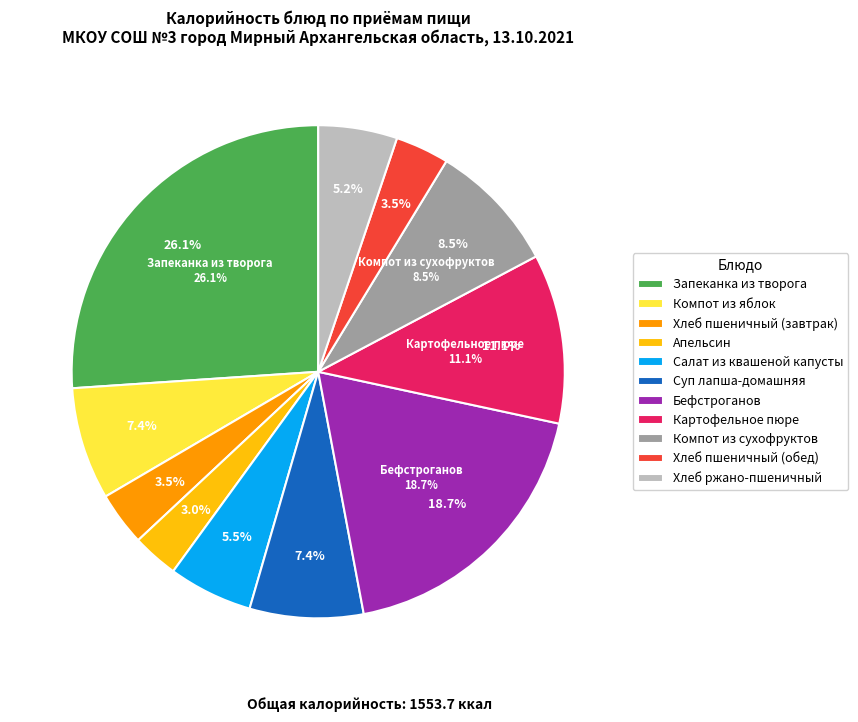

The Хлеб ржано-пшеничный slice represents 5% of the pie. True or false?

True